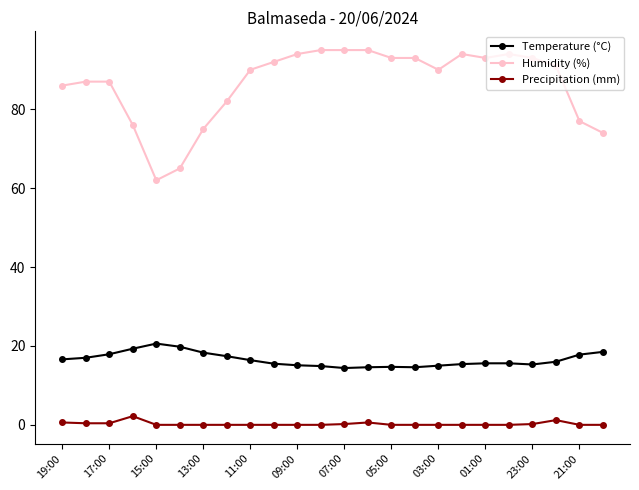

Count the number of categories in the chart.

24